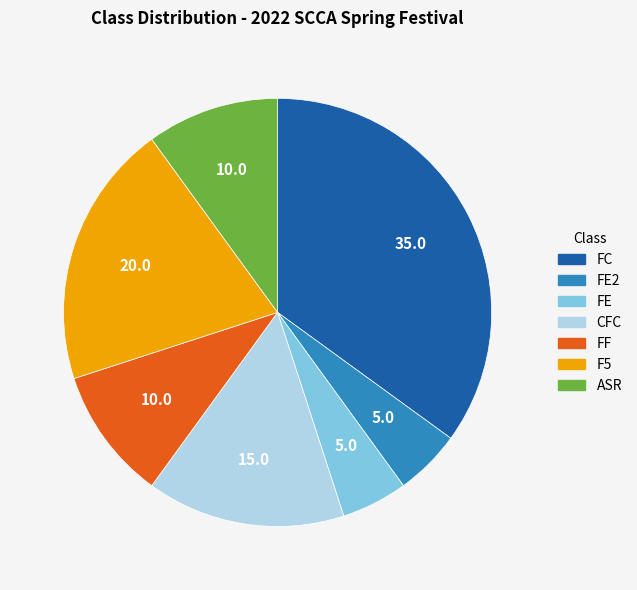

Which category has the biggest portion of the pie?

FC